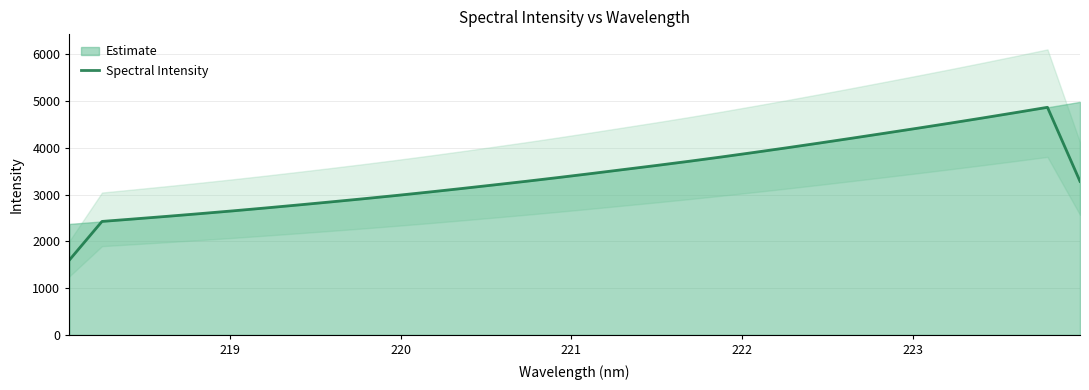

What is the highest value of the Spectral Intensity series?

4863.8